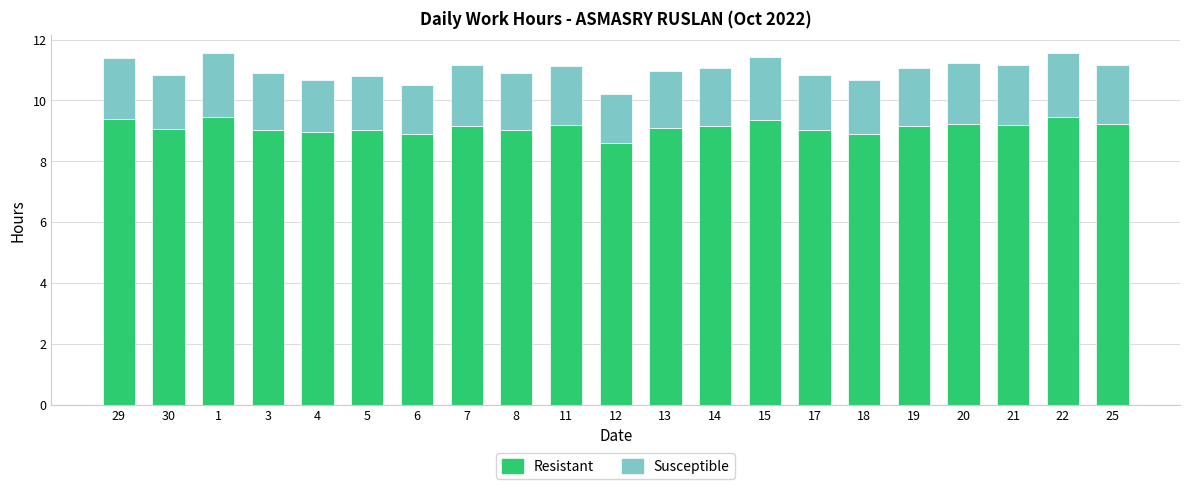

What is the lowest value of the Resistant series?

8.6